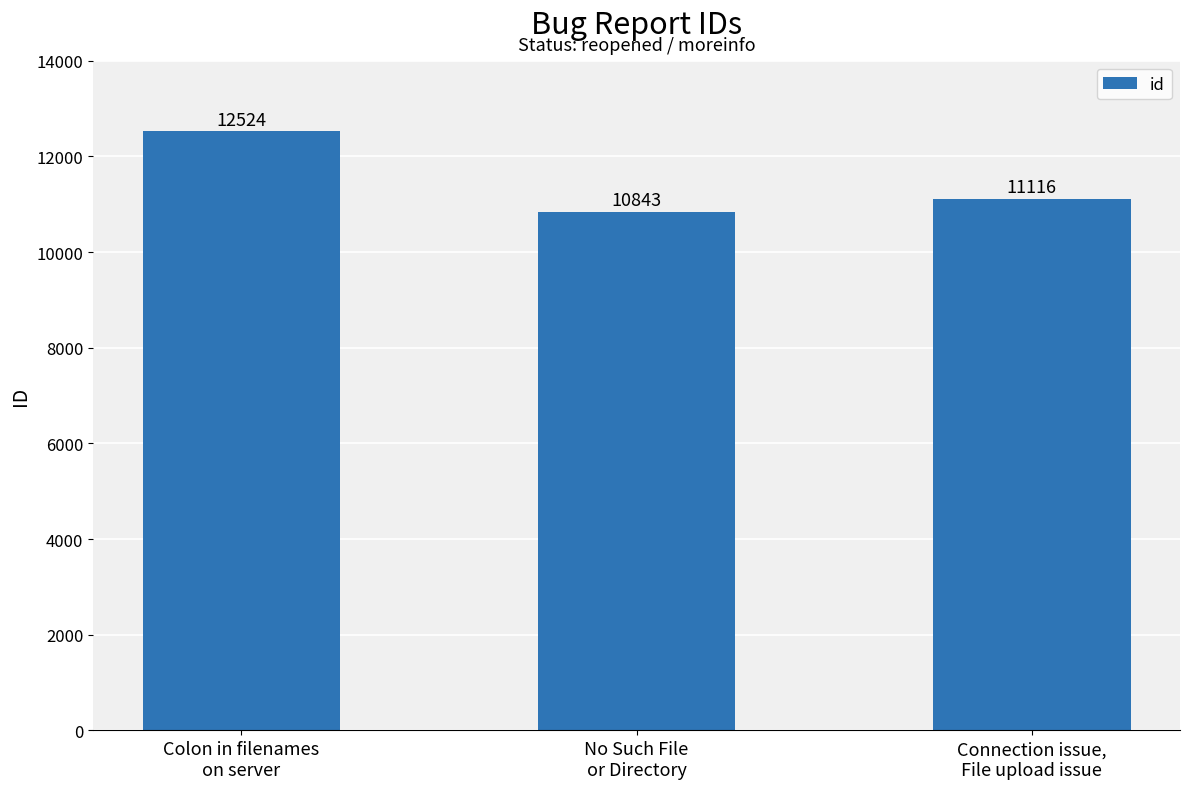

True or false: the data shows 17440 at Connection issue,
File upload issue.

False